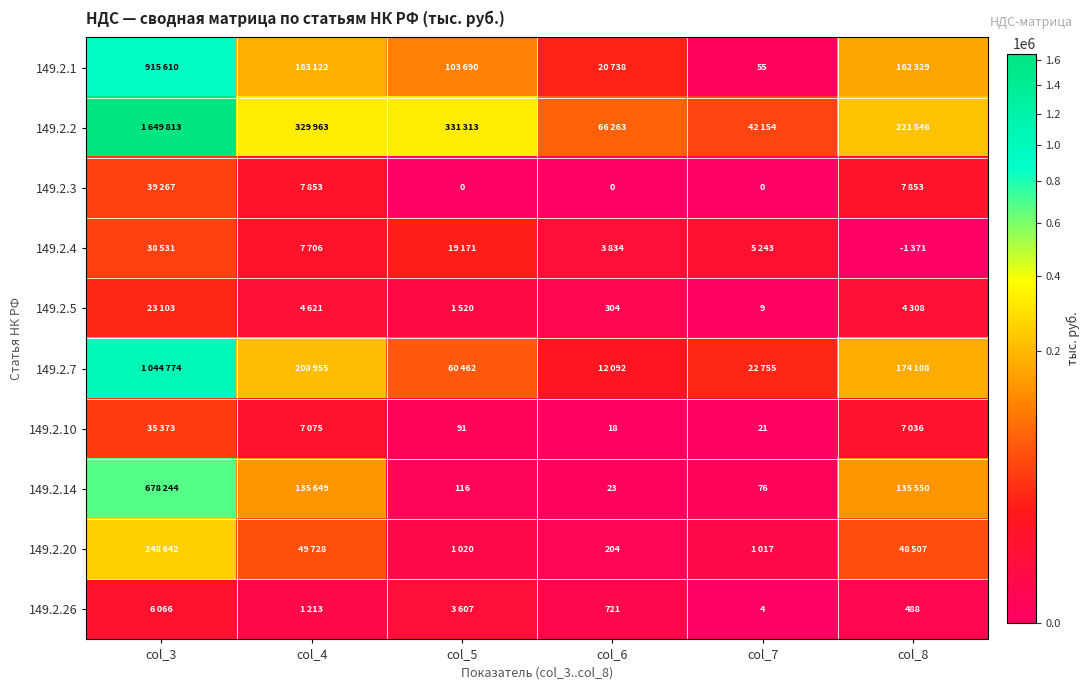

True or false: 149.2.14 has a value of 40 at col_5.

False